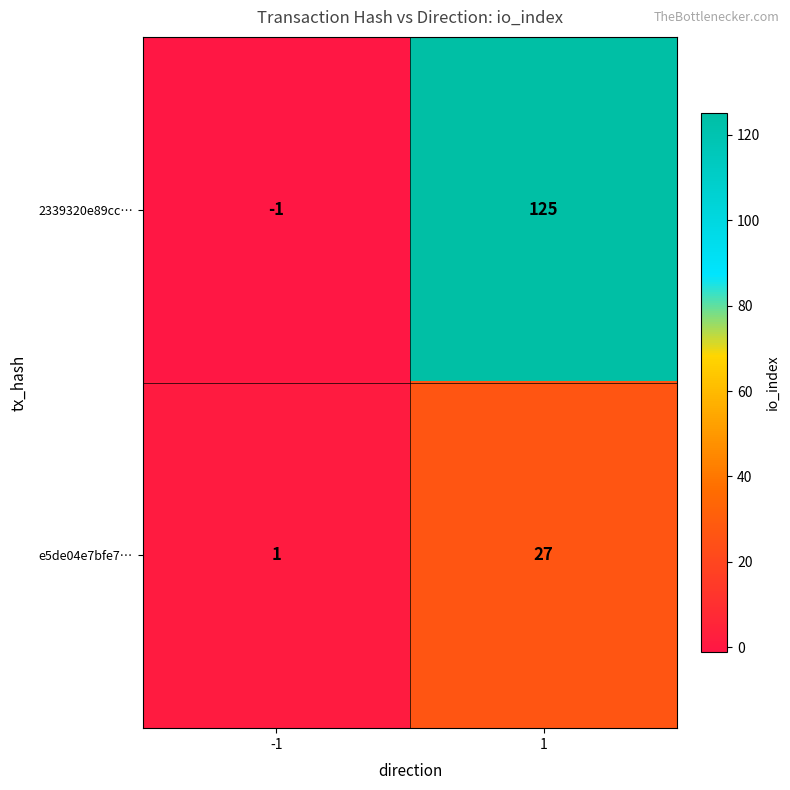

What is the difference between the maximum and minimum values in the e5de04e7bfe7… series?

26